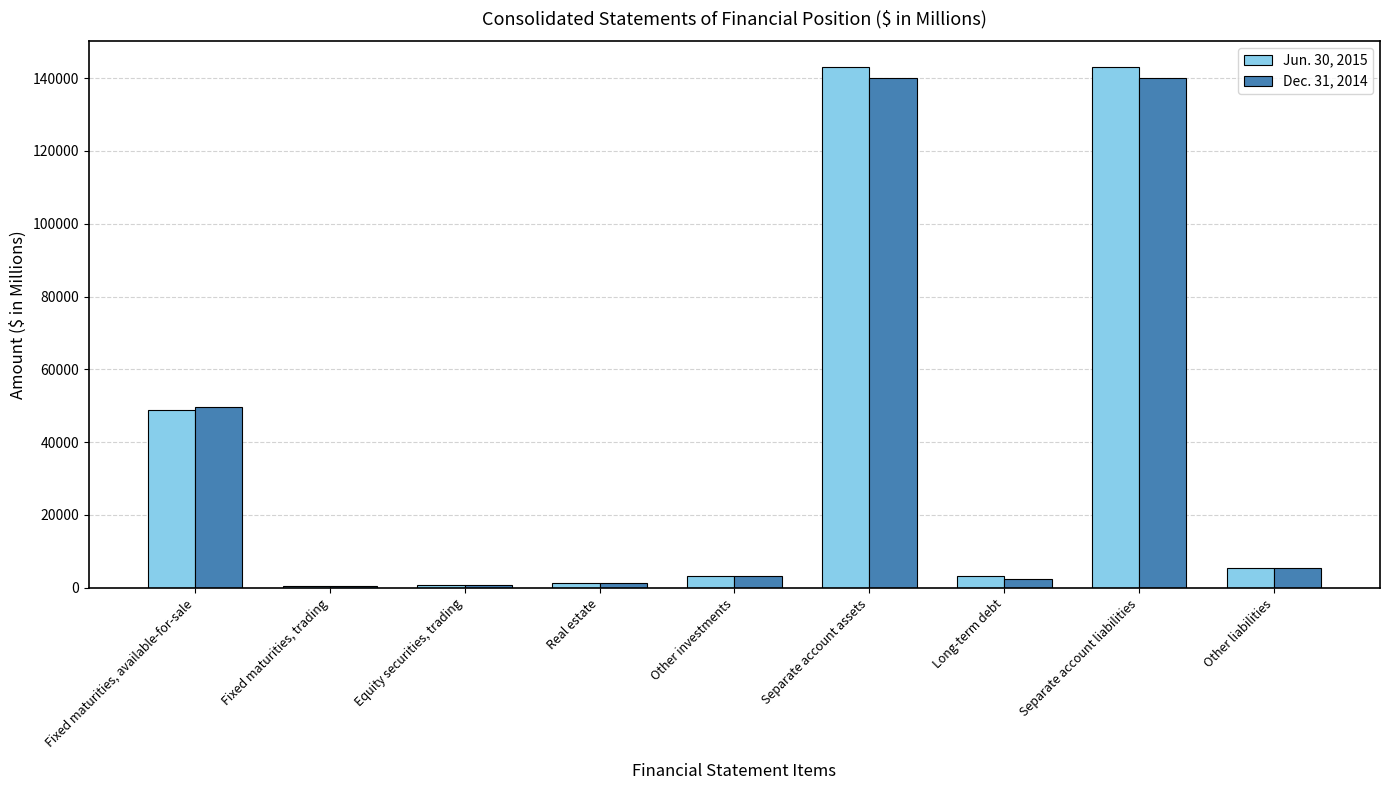

What is the total value across all series at Other liabilities?

11005.4